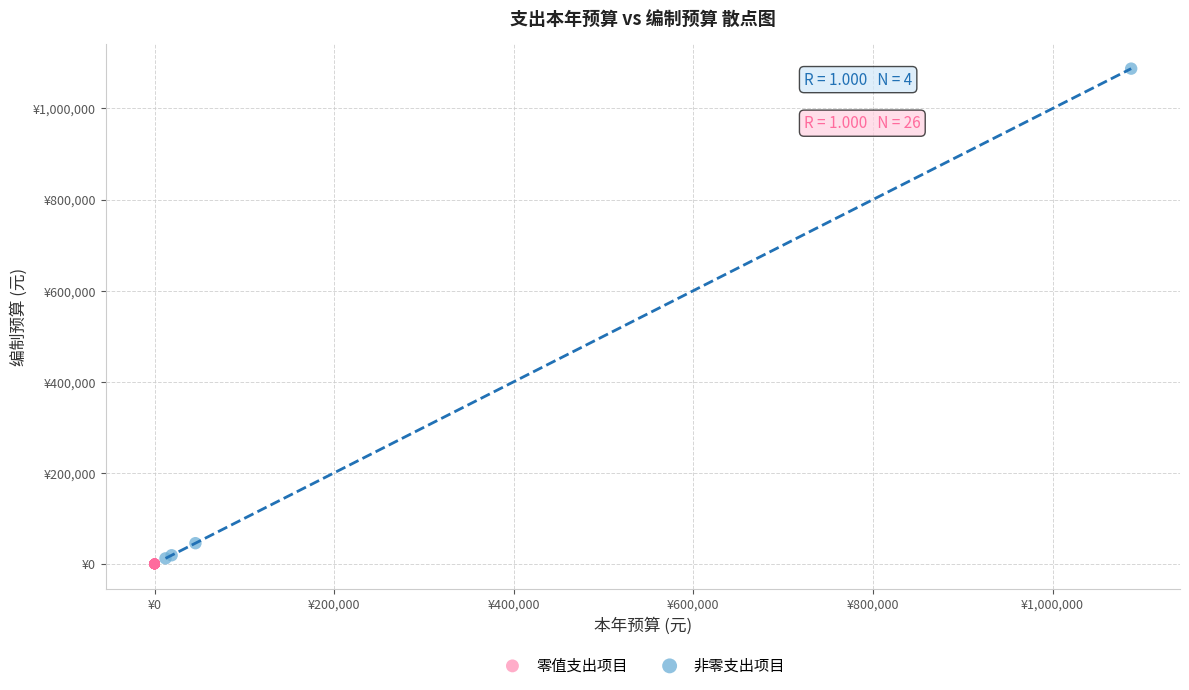

What are all the series names shown in the legend?

零值支出项目, 非零支出项目